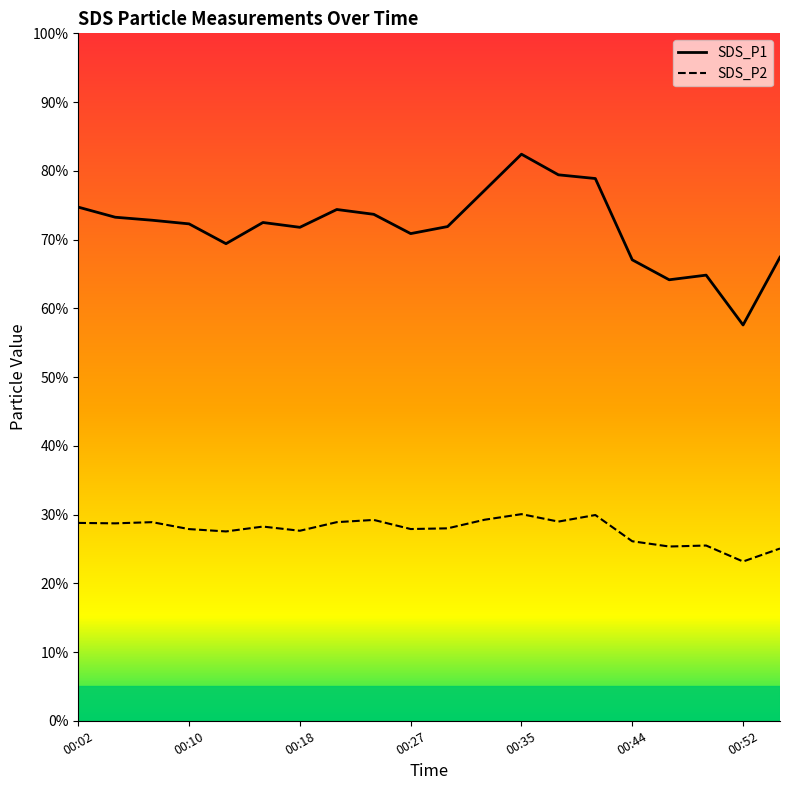

Between 10 and 11, which is larger?

11